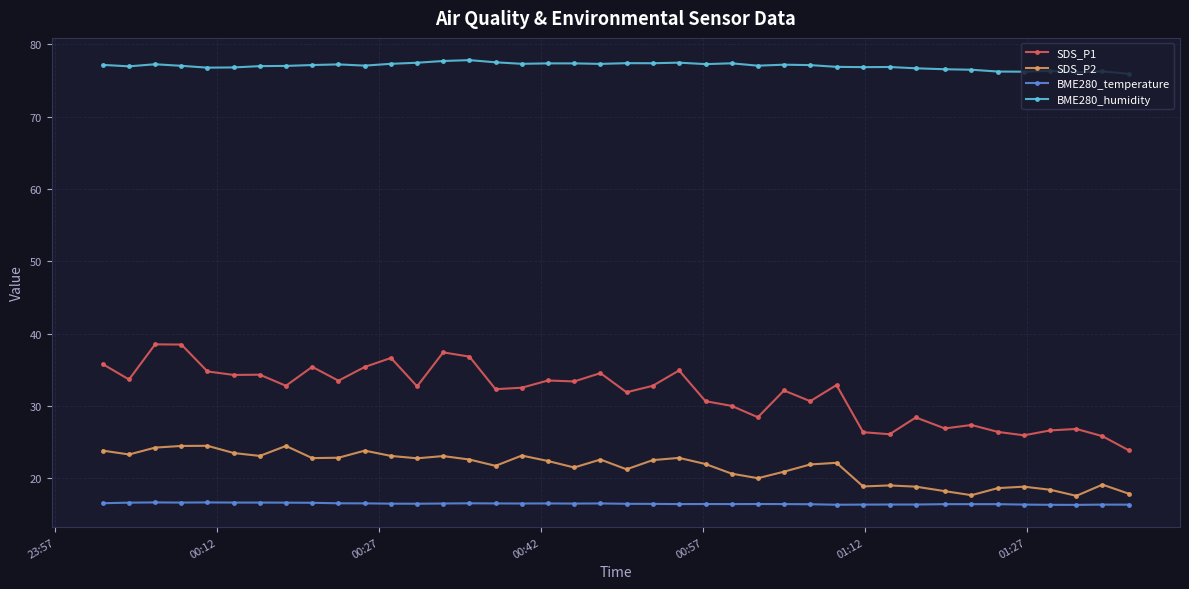

True or false: SDS_P2 and BME280_humidity cross at least once.

False